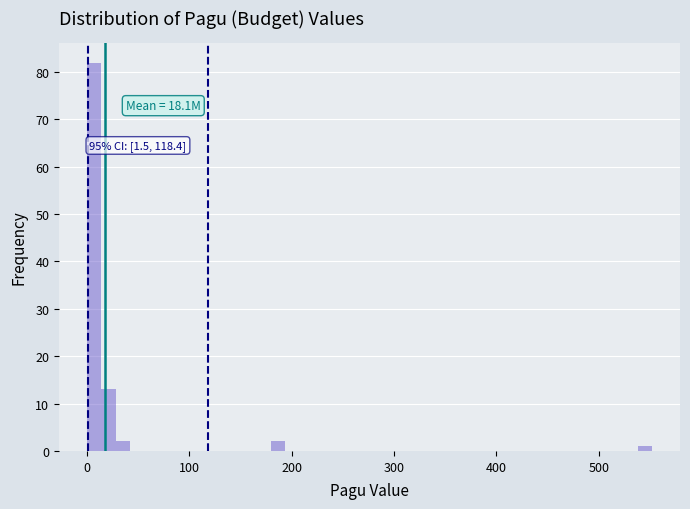

Around what value on the x-axis is the tallest bar? Give the approximate position of its centre, as read against the axis.

10